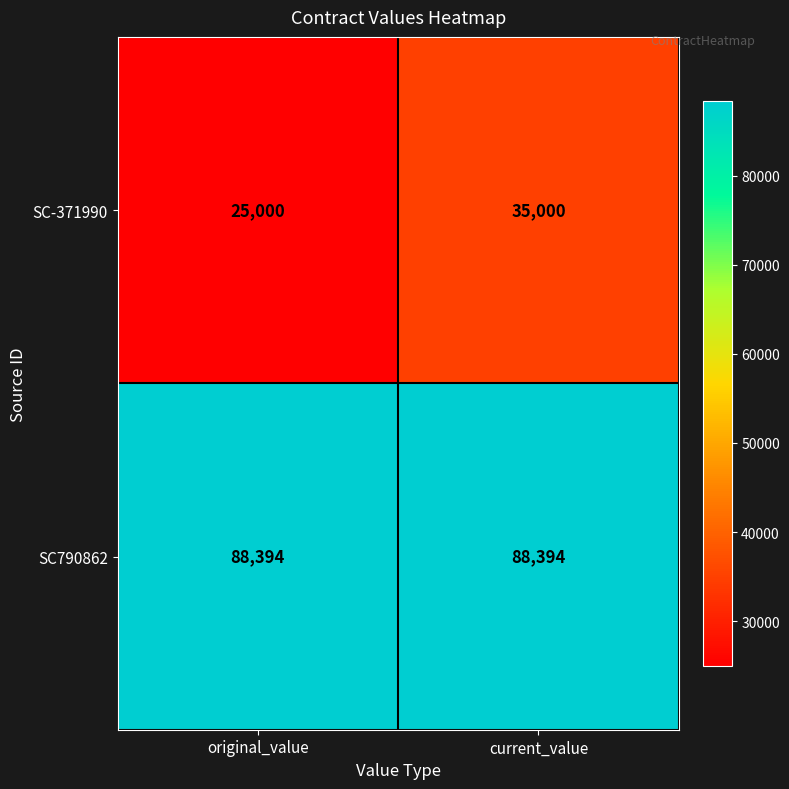

Which series has the largest total across all categories?

SC790862